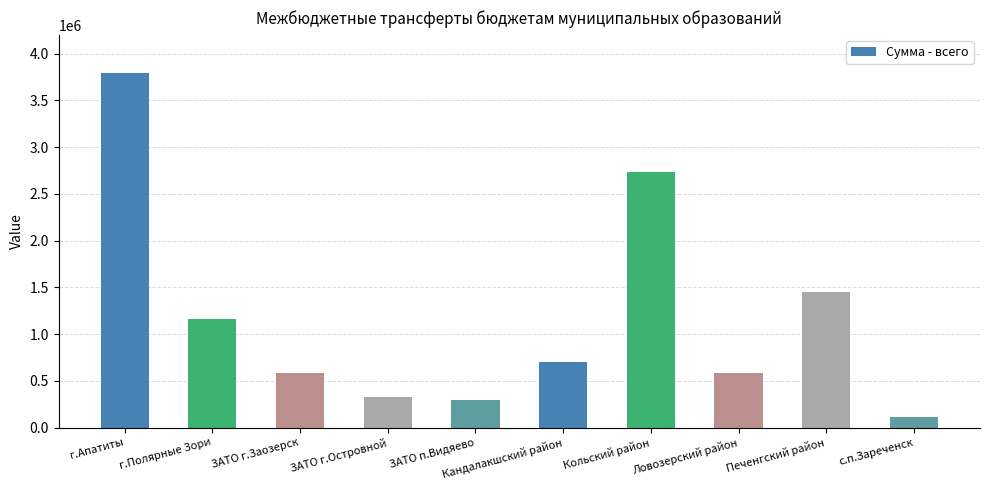

What is the smallest value displayed?

113600